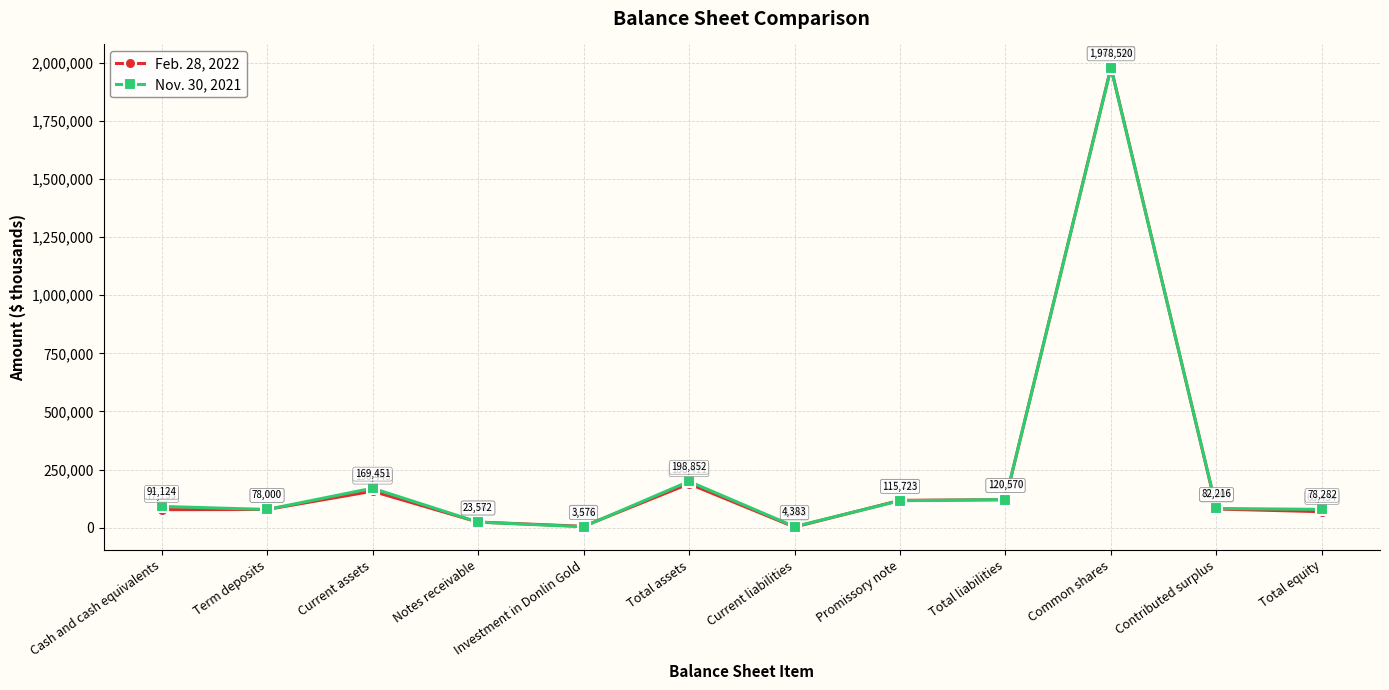

Rank the series by their maximum value, from highest to lowest.

Feb. 28, 2022, Nov. 30, 2021